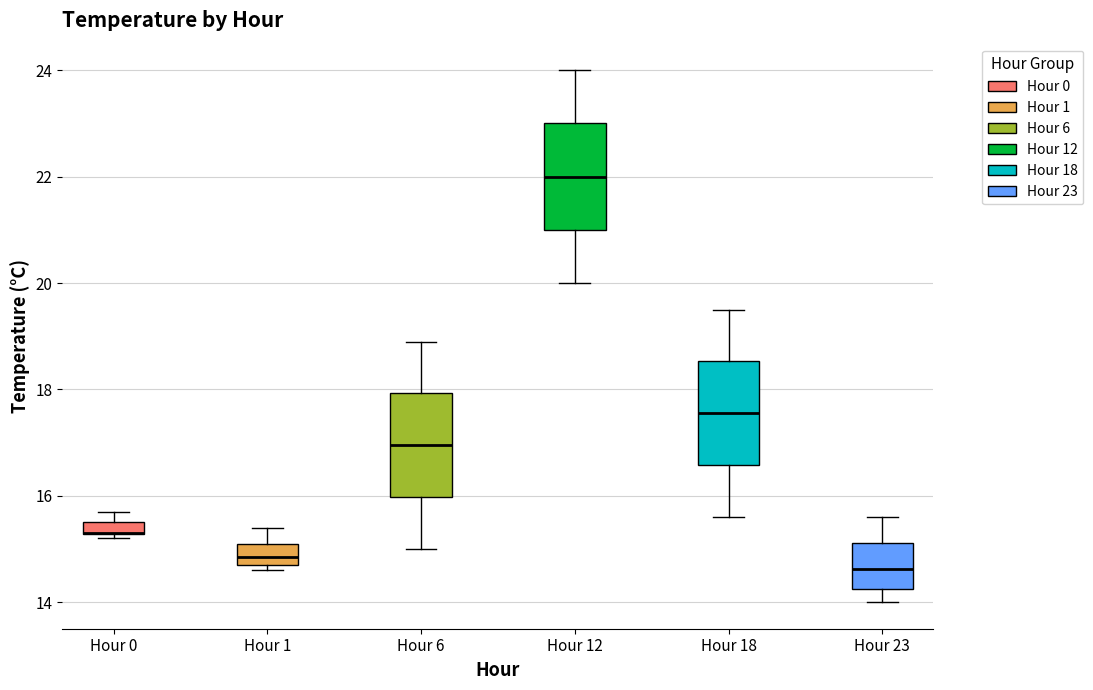

Where does the median line of the box for Hour 6 sit on the y-axis? The values are not printed on the chart, so give them approximately, as read against the axis.

17.0